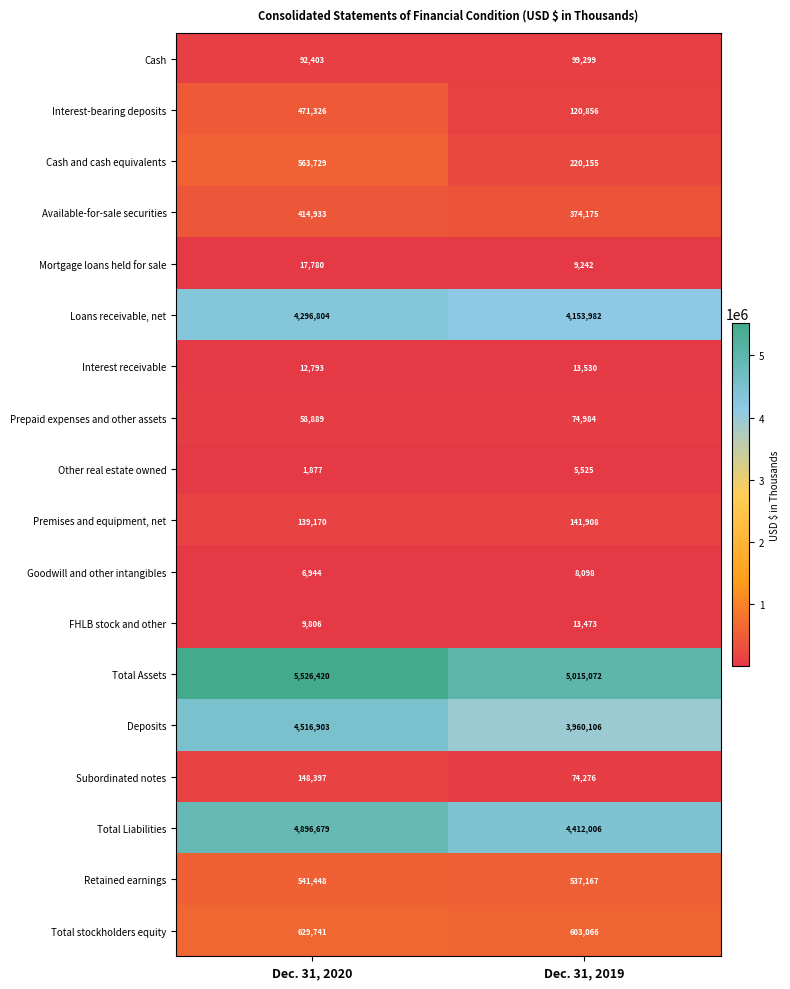

Where is Subordinated notes nearest to the value 111336?

Dec. 31, 2019